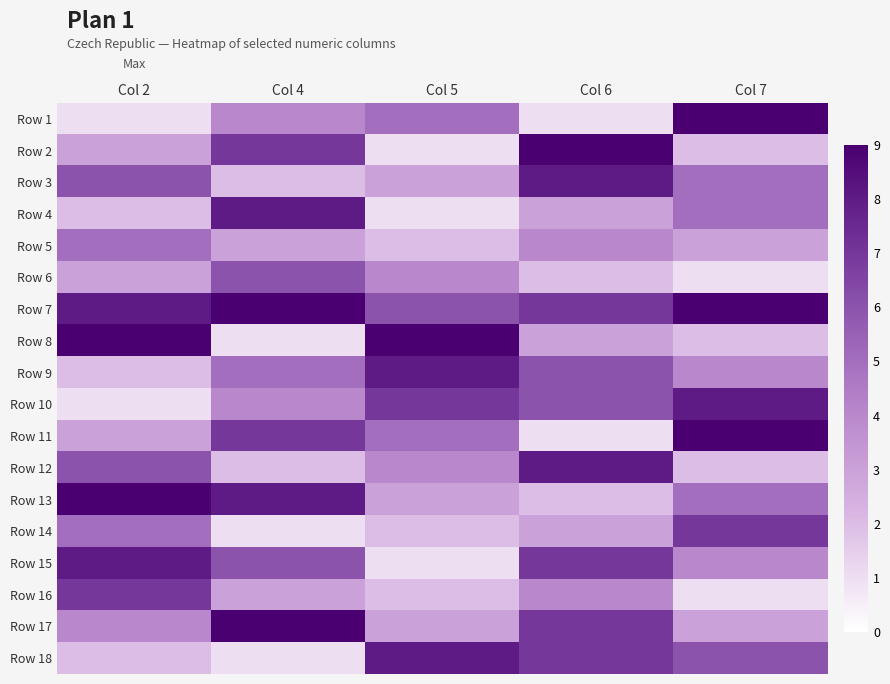

Count the number of categories in the chart.

5